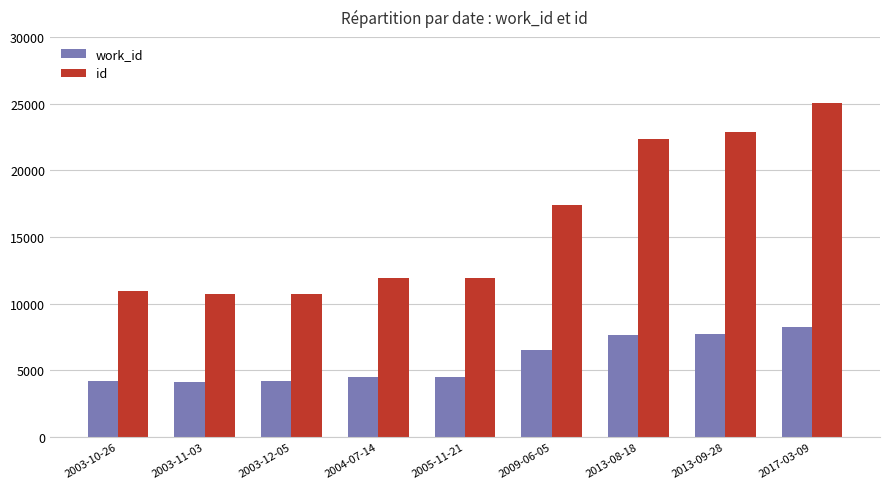

The work_id series shows 5899 at 2003-10-26. True or false?

False